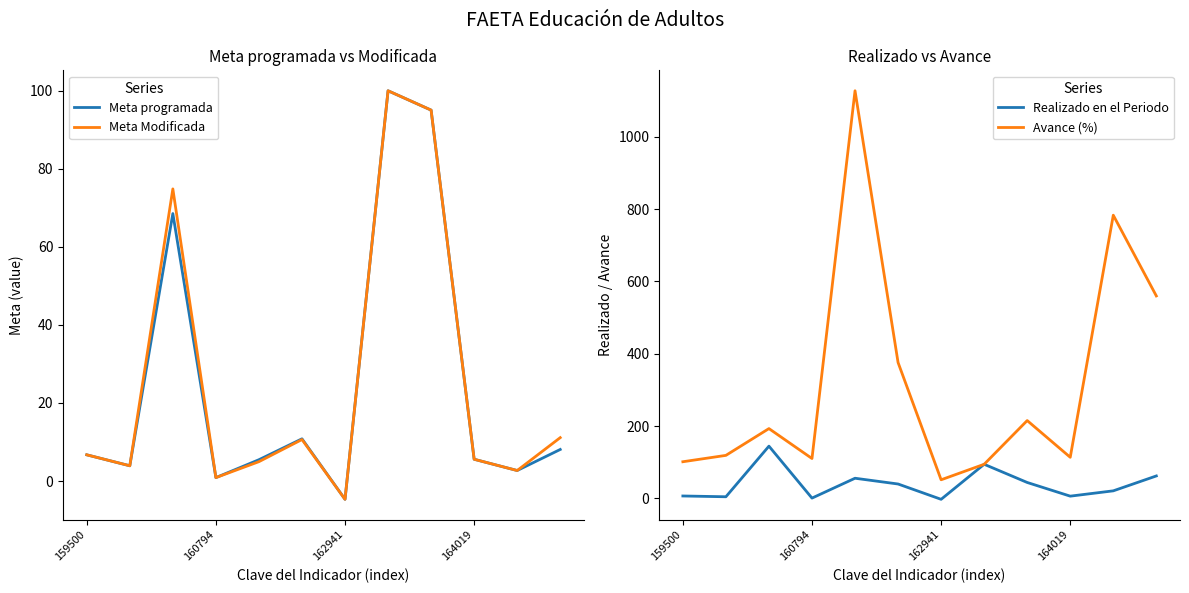

What is the highest value of the Meta programada series?

100.0